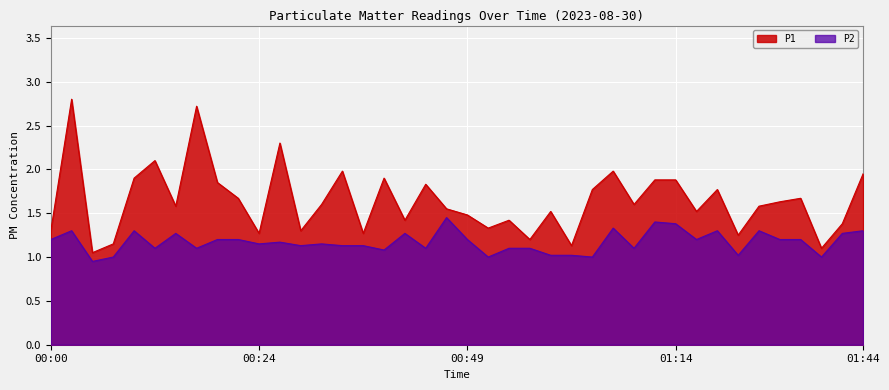

Where is the first local minimum for P1?

00:05